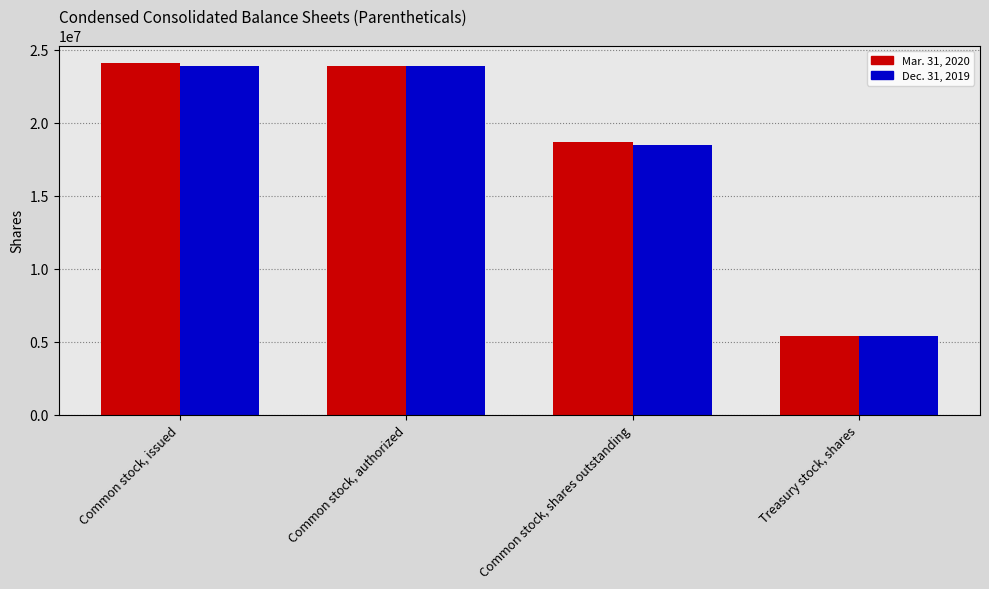

Which series has the widest spread of values?

Mar. 31, 2020